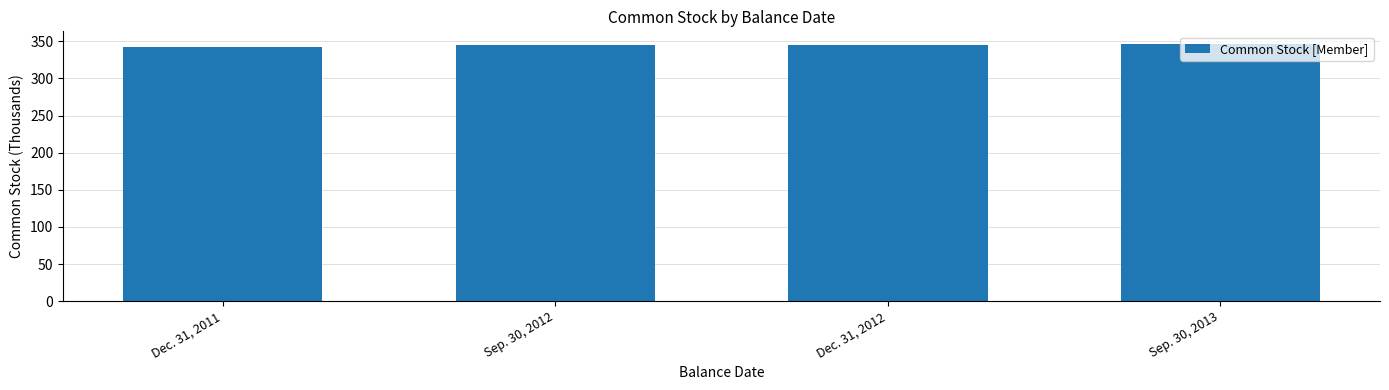

What is the label of the 3rd bar from the left?

Dec. 31, 2012